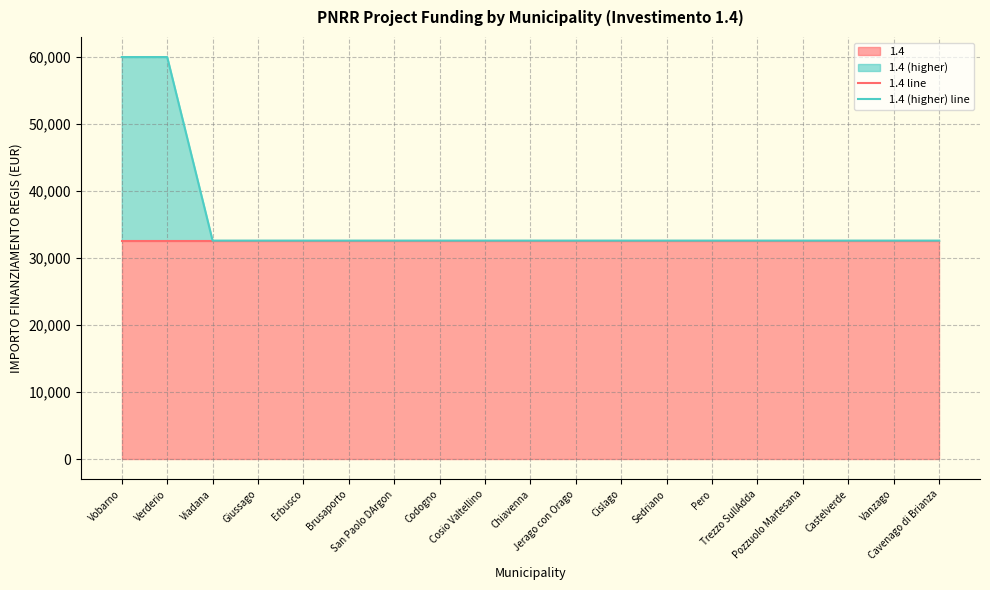

Read the 1.4 line value at Brusaporto.

32589